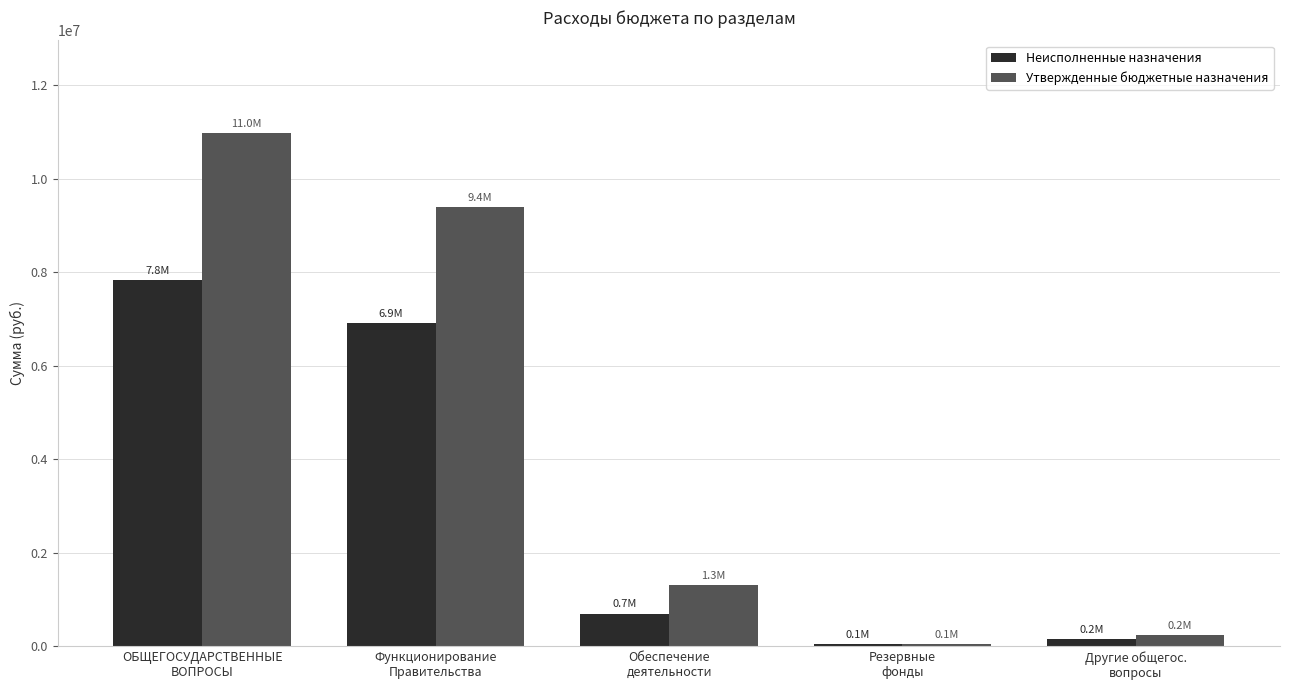

What is the highest value of the Неисполненные назначения series?

7825311.1